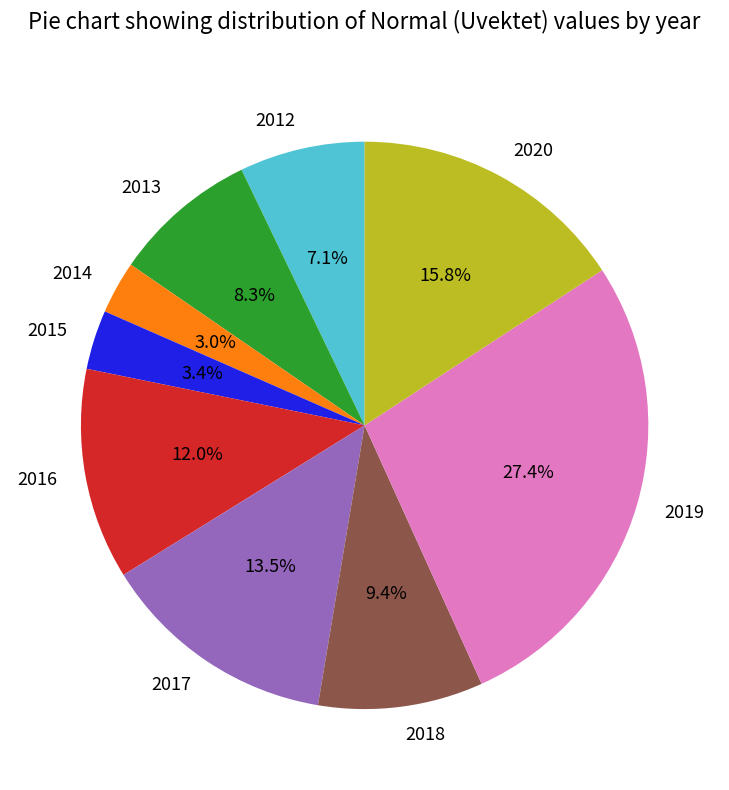

To the nearest percent, what is the difference between the 2014 and 2019 slice percentages?

24%